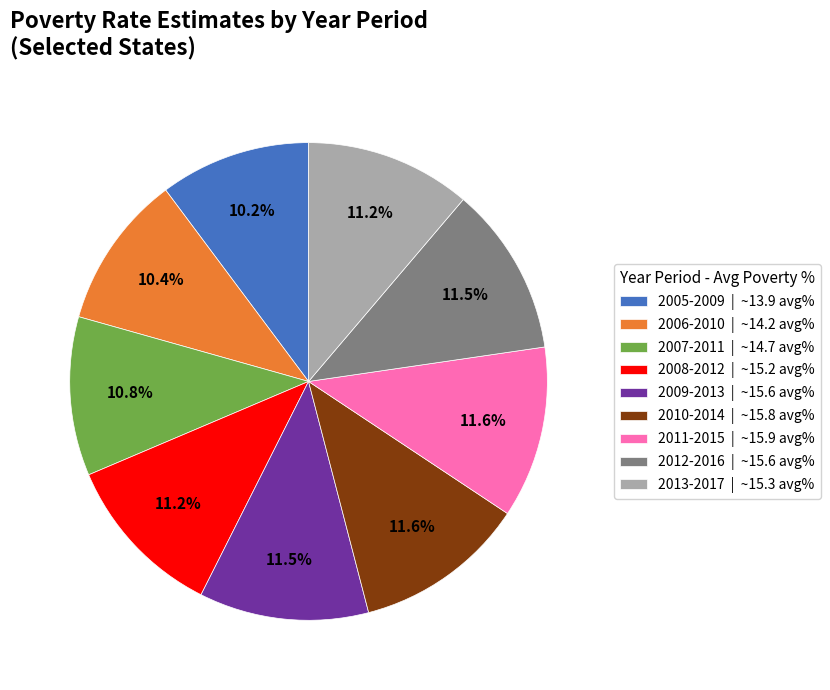

Approximately how many times larger is the value at 2012-2016 | ~15.6 avg% compared to 2010-2014 | ~15.8 avg%?

1.0